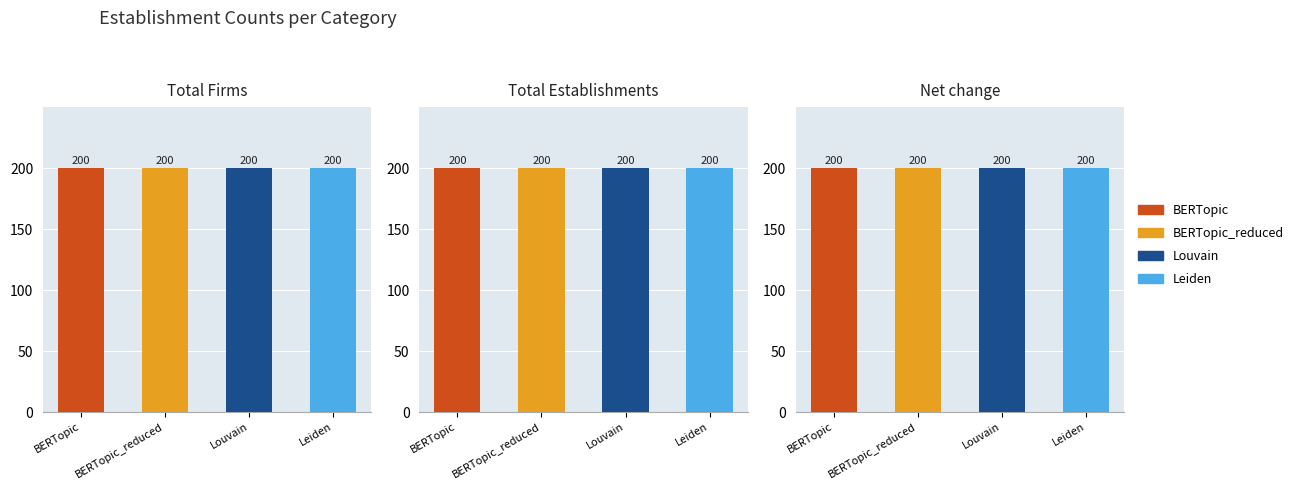

Is it true that Total Establishments equals 299 at 10?

False